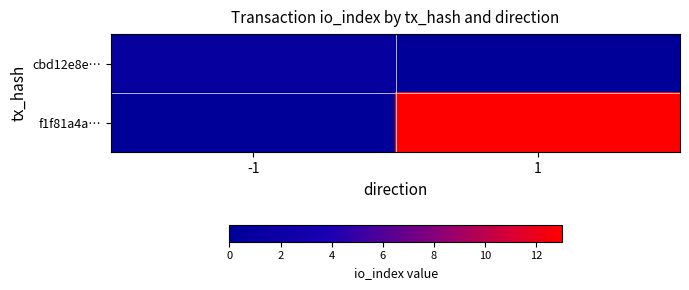

Reading left to right, extract all data points from this chart.

cbd12e8e…: -1=1	1=0
f1f81a4a…: -1=0	1=13